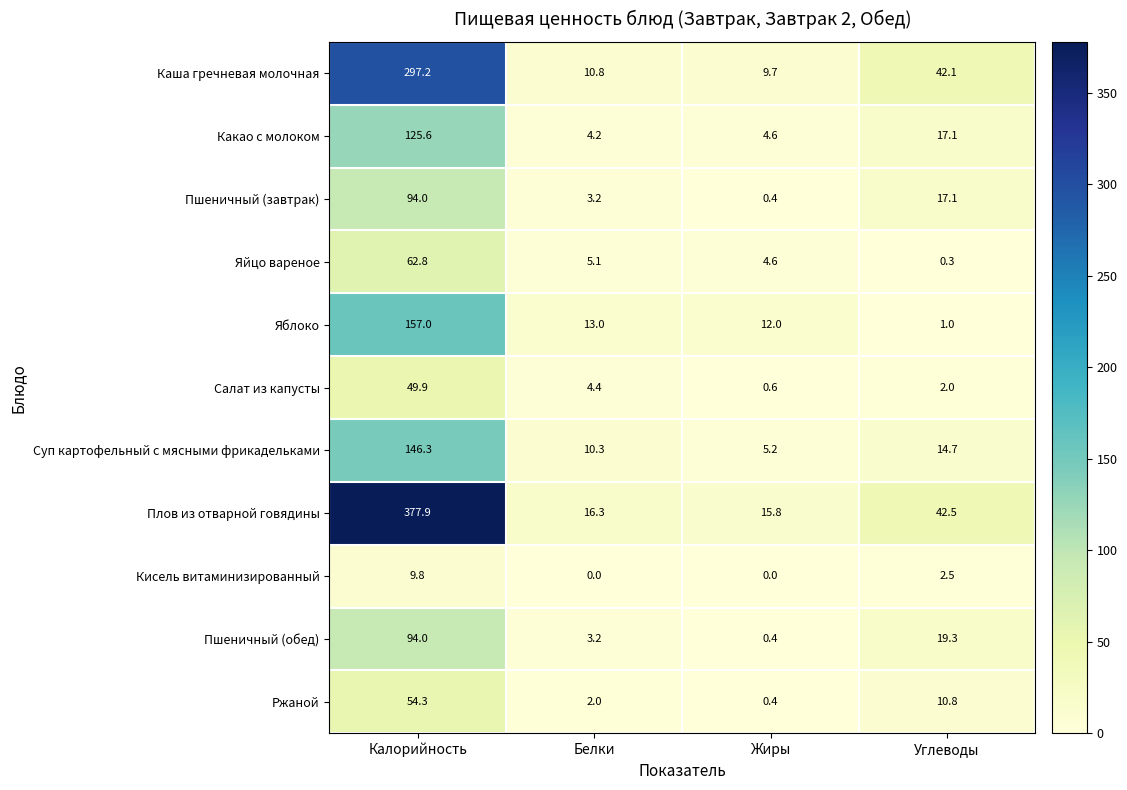

What is the total value across all series at Белки?

72.5